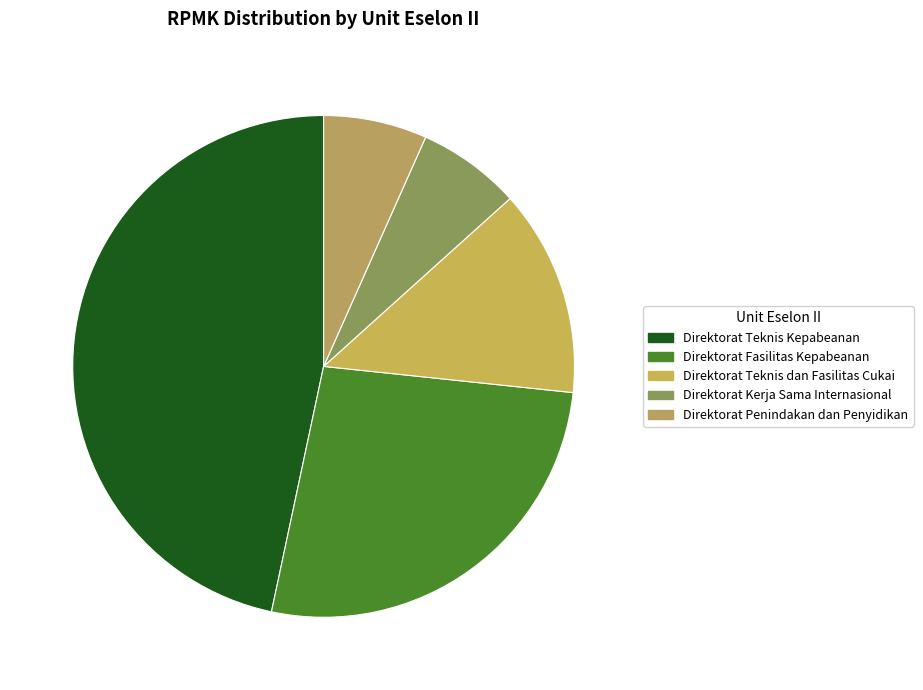

What is the smallest slice in the pie chart?

Direktorat Kerja Sama Internasional Kepabeanan